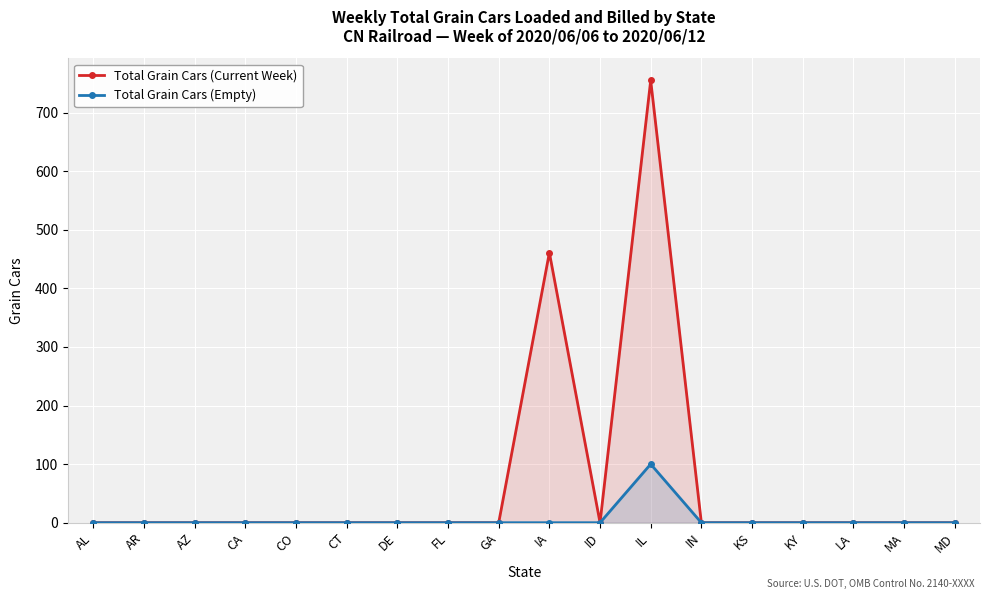

Rank the series at KY from highest to lowest value.

Total Grain Cars (Current Week), Total Grain Cars (Empty)